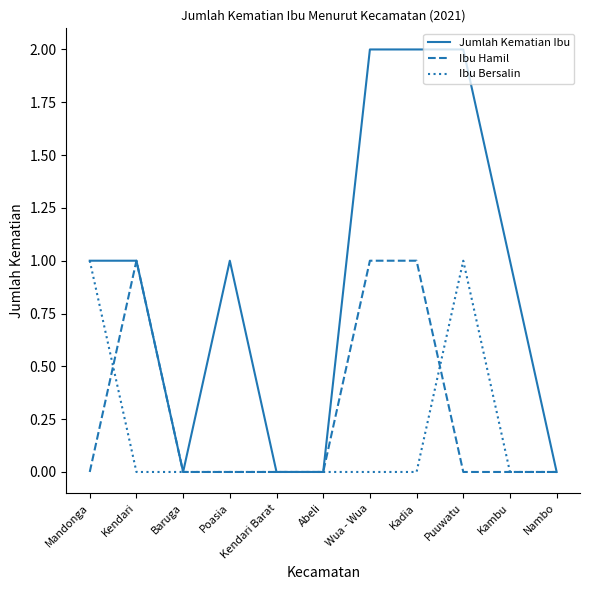

Rank the series at Kadia from lowest to highest value.

Ibu Bersalin, Ibu Hamil, Jumlah Kematian Ibu